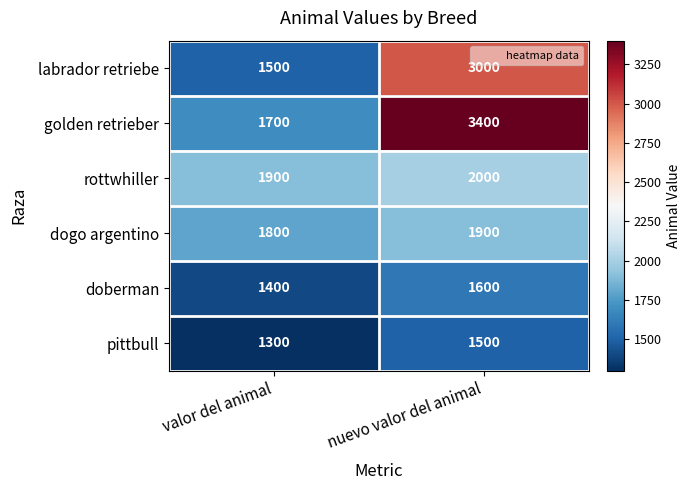

Which series has the largest range (max minus min)?

golden retrieber